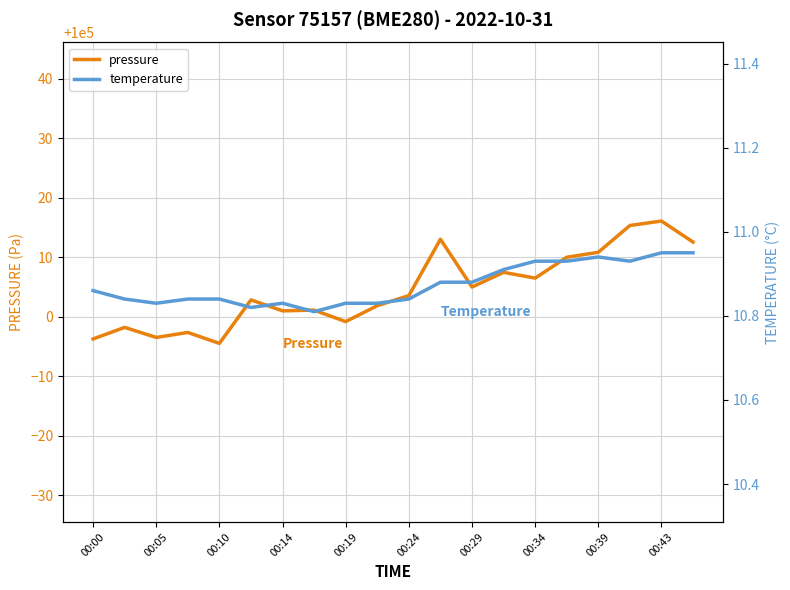

List the labels in order of pressure value, largest first.

18, 17, 11, 19, 16, 15, 13, 14, 12, 10, 00:24, 00:43, 00:34, 00:29, 00:39, 00:05, 00:14, 00:10, 00:00, 00:19